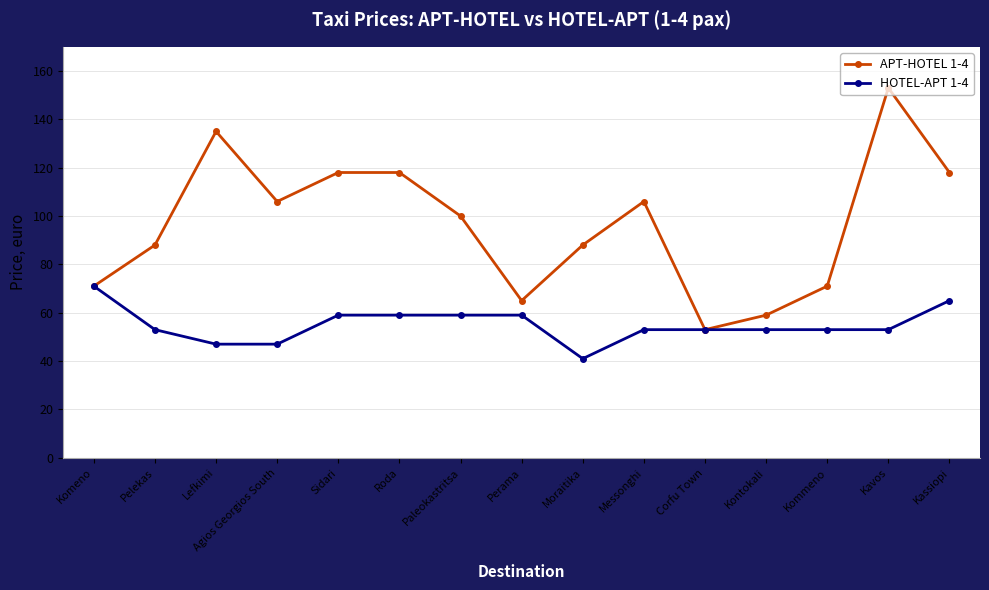

Where does the APT-HOTEL 1-4 series first go above 100?

Lefkimi